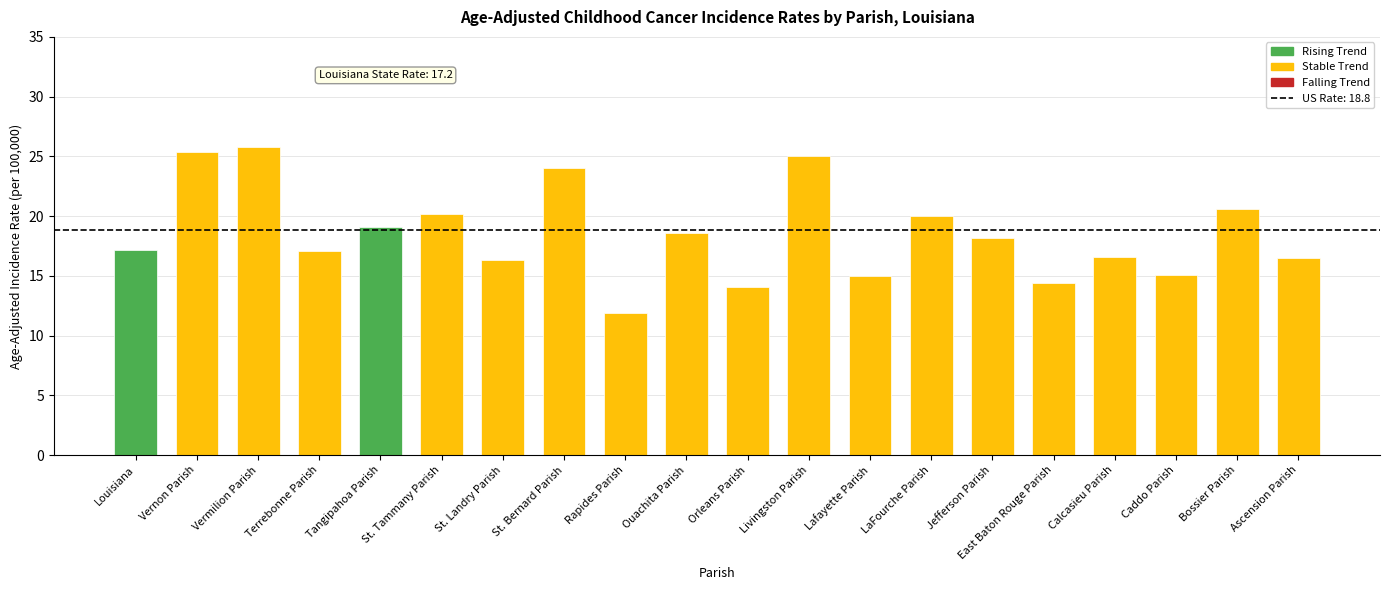

The chart shows a value of 7.3 at Vermilion Parish. True or false?

False